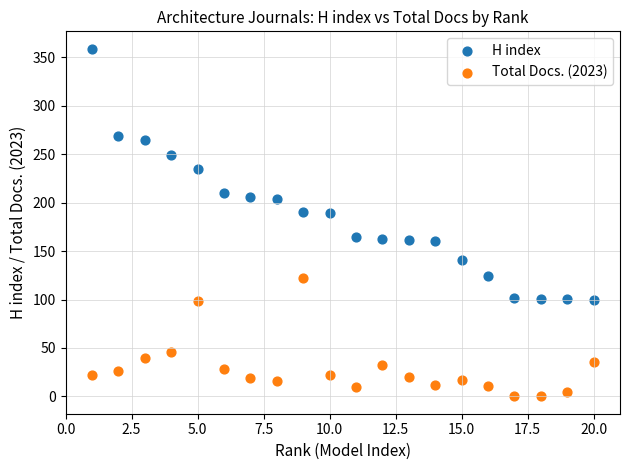

What are all the series names shown in the legend?

H index, Total Docs. (2023)